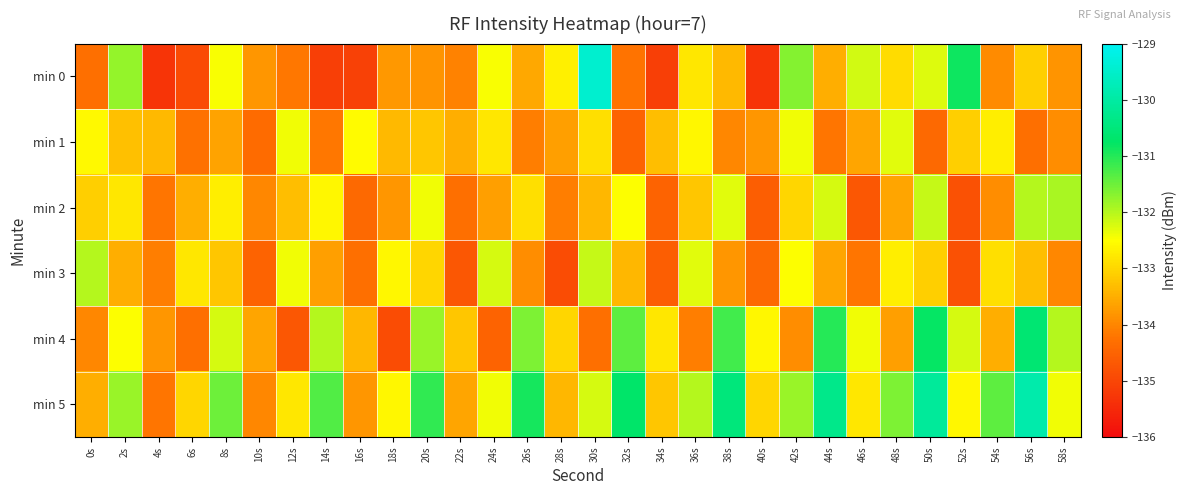

What is the spread (max minus min) of values at 24s?

2.3